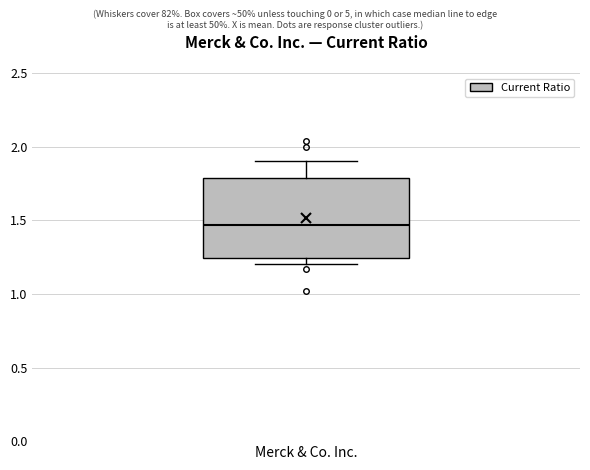

Transcribe this box plot: give where the median line is, the range the box spans, and where the two whiskers end, as read against the y-axis. The values are not printed on the chart, so give them approximately, as read against the axis.

median 1.45, box 1.25 to 1.80, whiskers 1.20 to 1.90